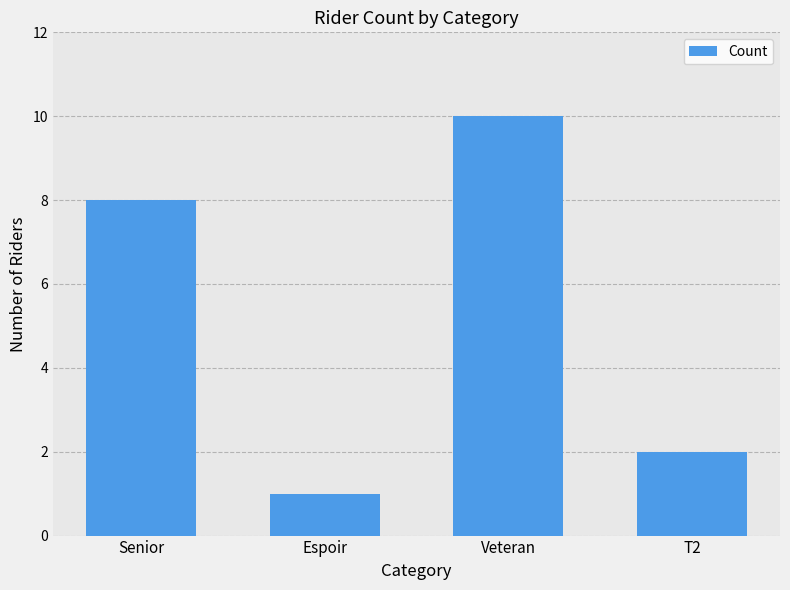

Which has a higher value, Espoir or Senior?

Senior